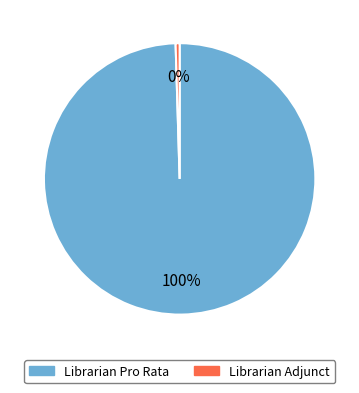

Rank the categories by value from highest to lowest.

Librarian Pro Rata, Librarian Adjunct